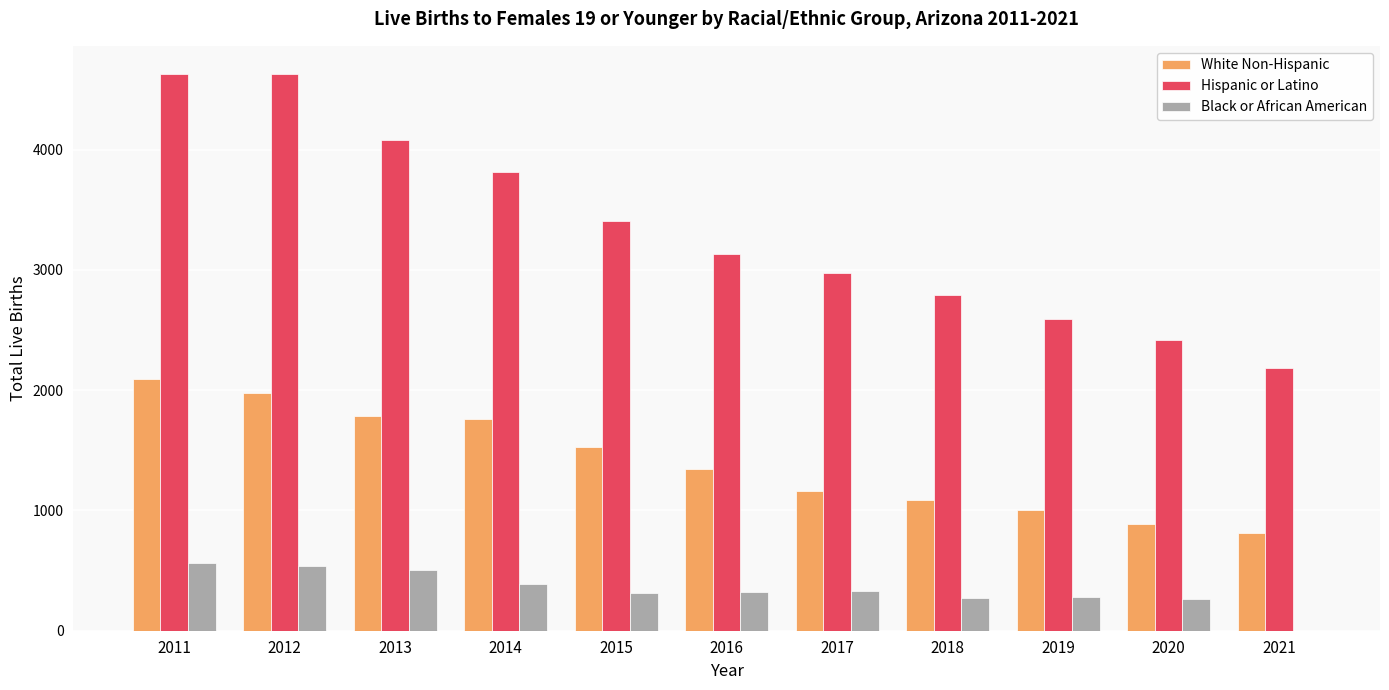

Which series has the widest spread of values?

Hispanic or Latino